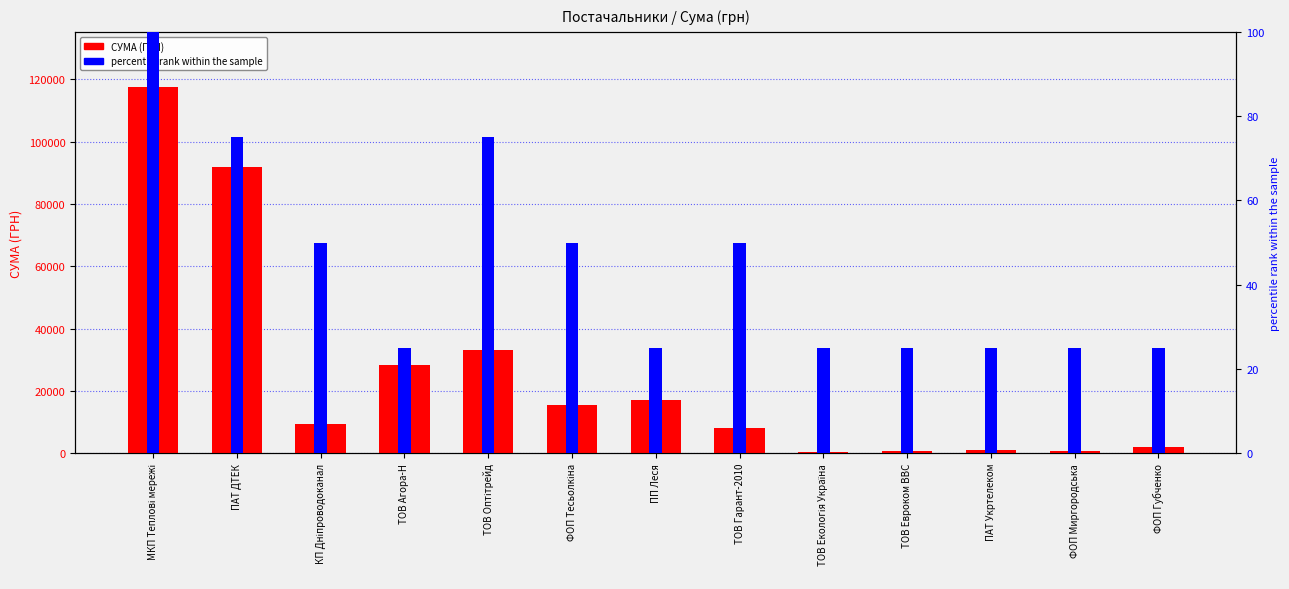

Reading left to right, list all the values displayed in this chart.

СУМА (ГРН): 117568.8	91998.9	9532.1	28183.3	33193.2	15361.0	17225.7	8187.8	538.7	723.6	1070.6	667.4	2075.9
percentile rank within the sample: 100.0	75.0	50.0	25.0	75.0	50.0	25.0	50.0	25.0	25.0	25.0	25.0	25.0